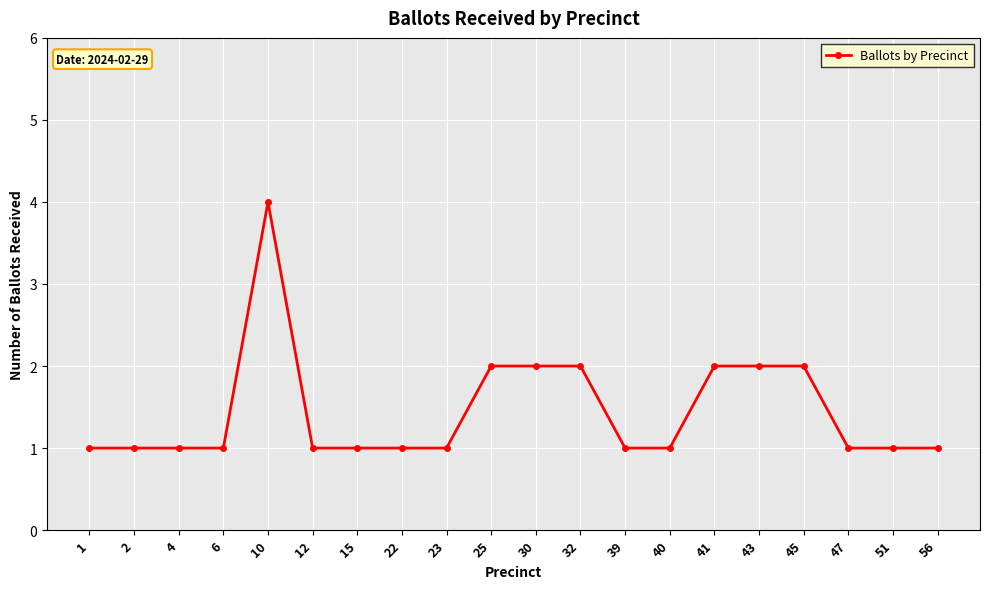

How many lines are shown in the chart?

1